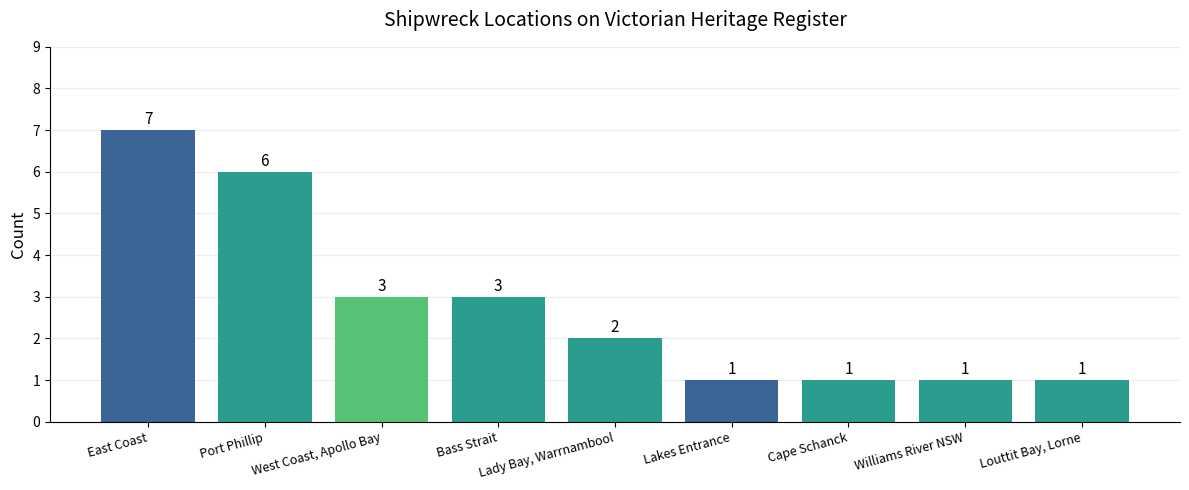

What is the minimum value shown in the chart?

1